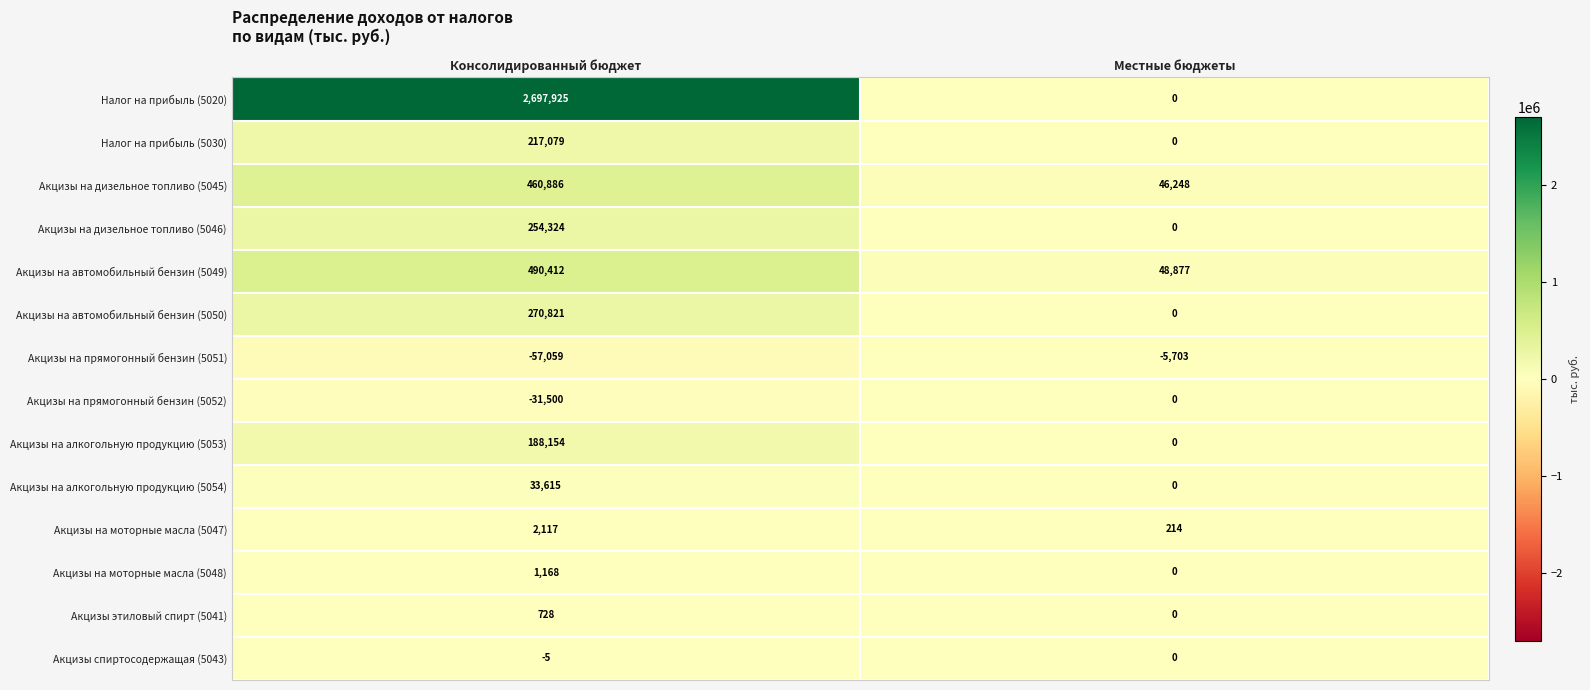

At which category is the sum across all series the highest?

Консолидированный бюджет